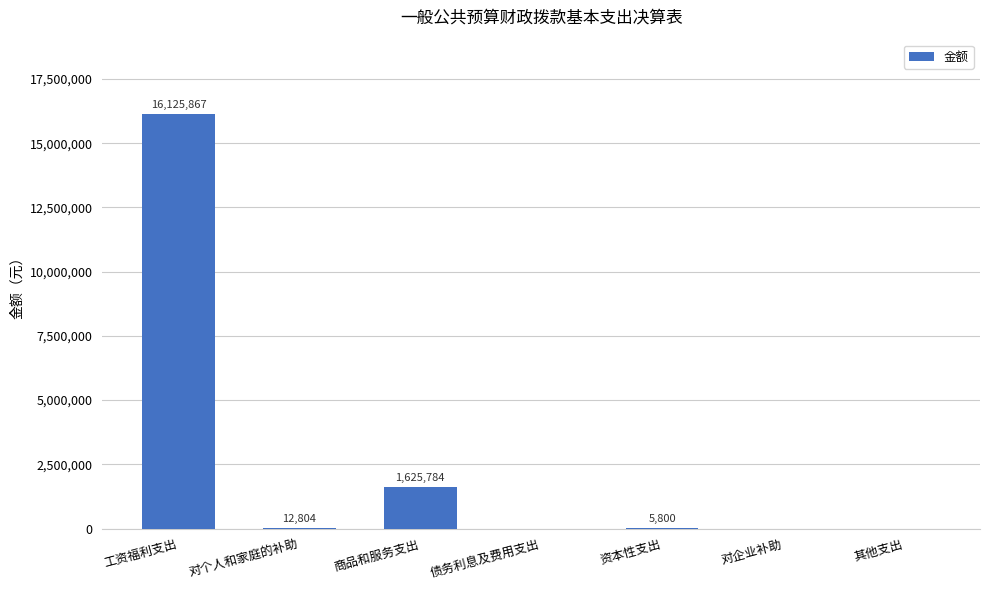

True or false: the data shows 0.0 at 对企业补助.

True